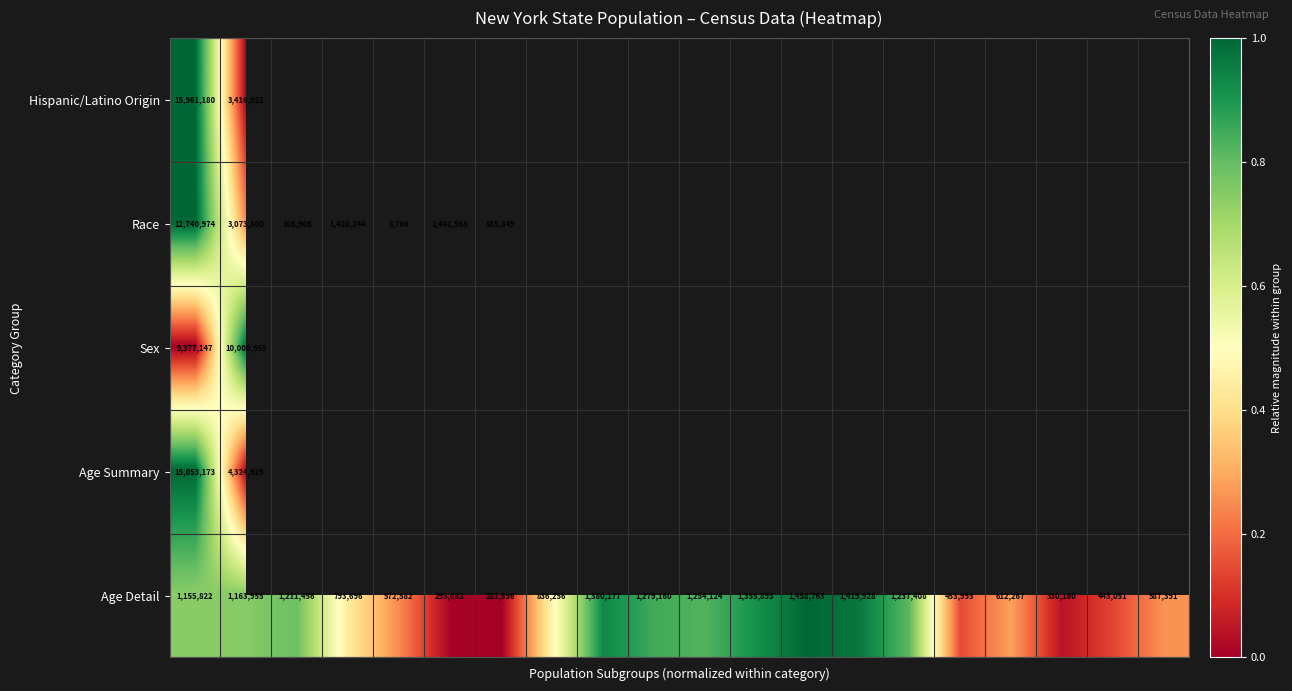

What is the minimum value for Age Detail?

281596